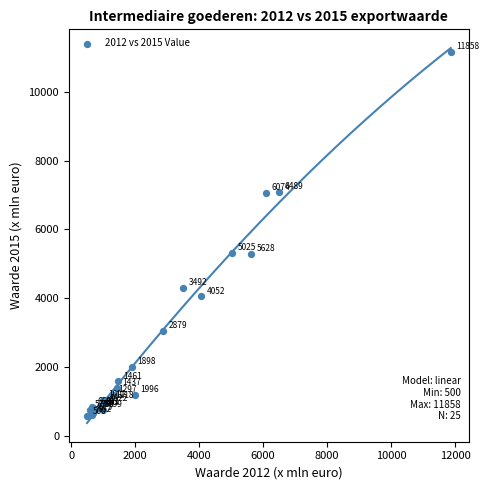

What Y value in the scatter plot is closest to 5864?

5317